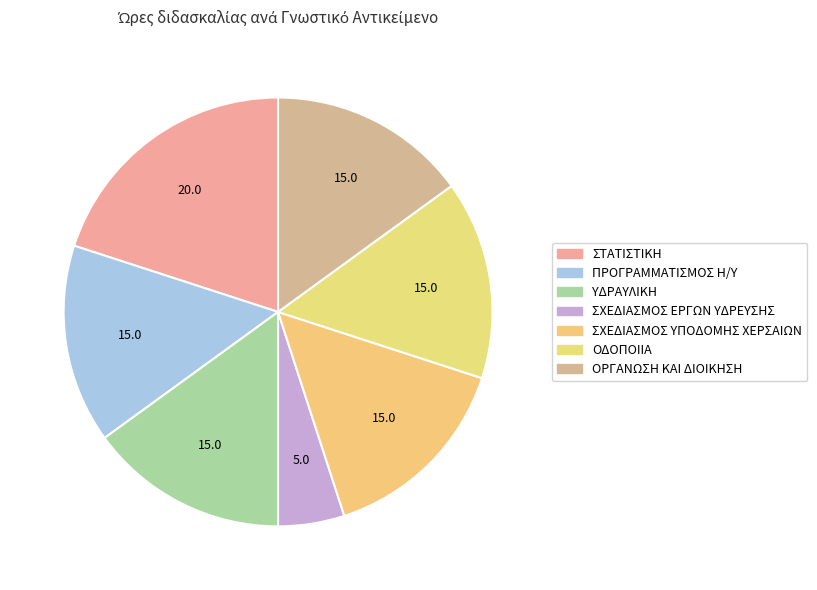

Does ΣΧΕΔΙΑΣΜΟΣ ΥΠΟΔΟΜΗΣ ΧΕΡΣΑΙΩΝ represent more than half of the total?

No